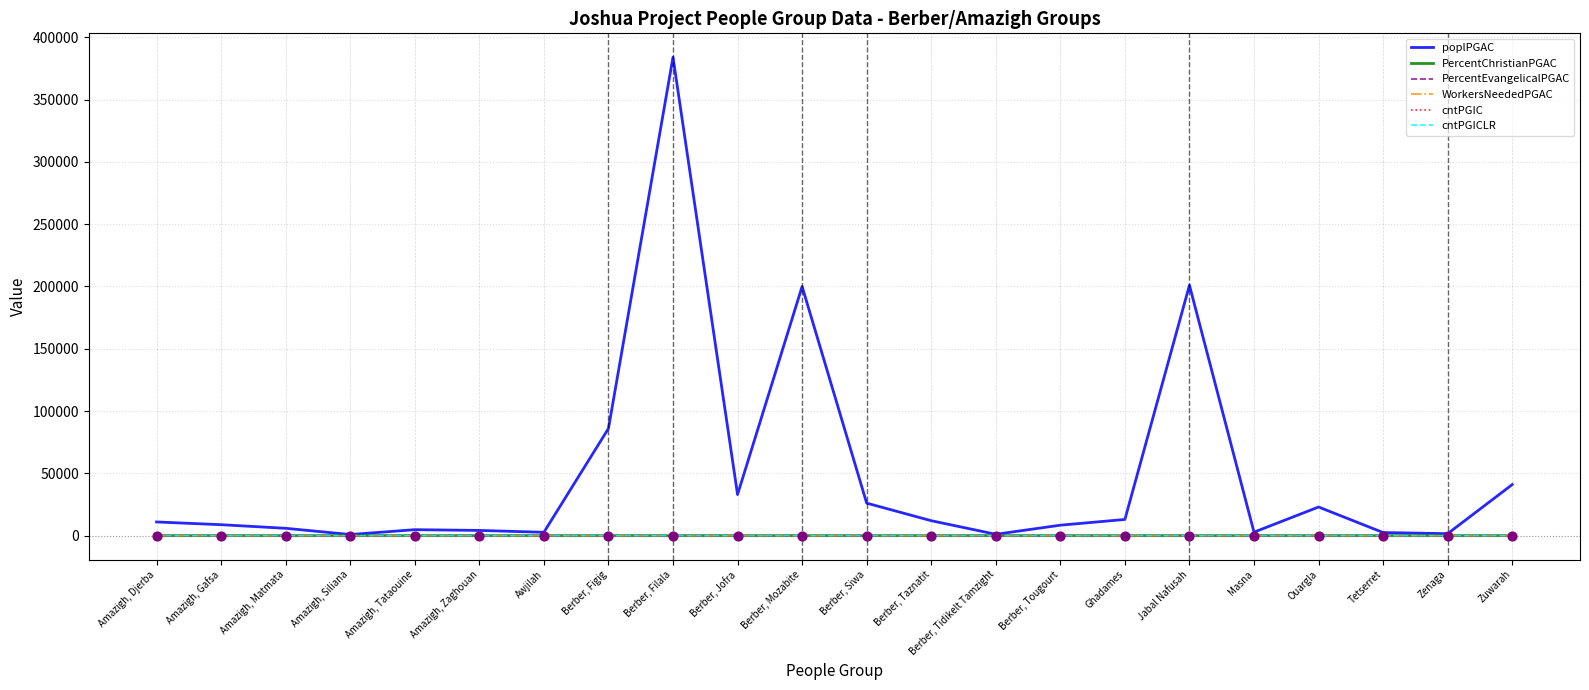

Is the value of cntPGIC at Berber, Tougourt greater than the value of PercentEvangelicalPGAC at Amazigh, Djerba?

Yes